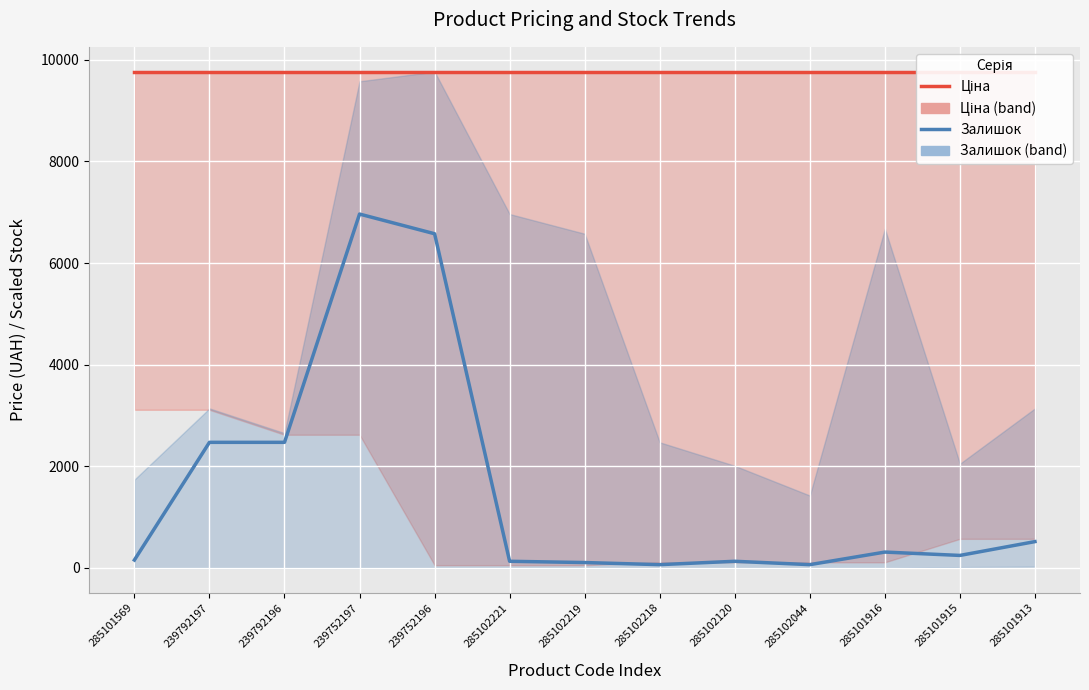

What is the sum of all Ціна values?

126937.3